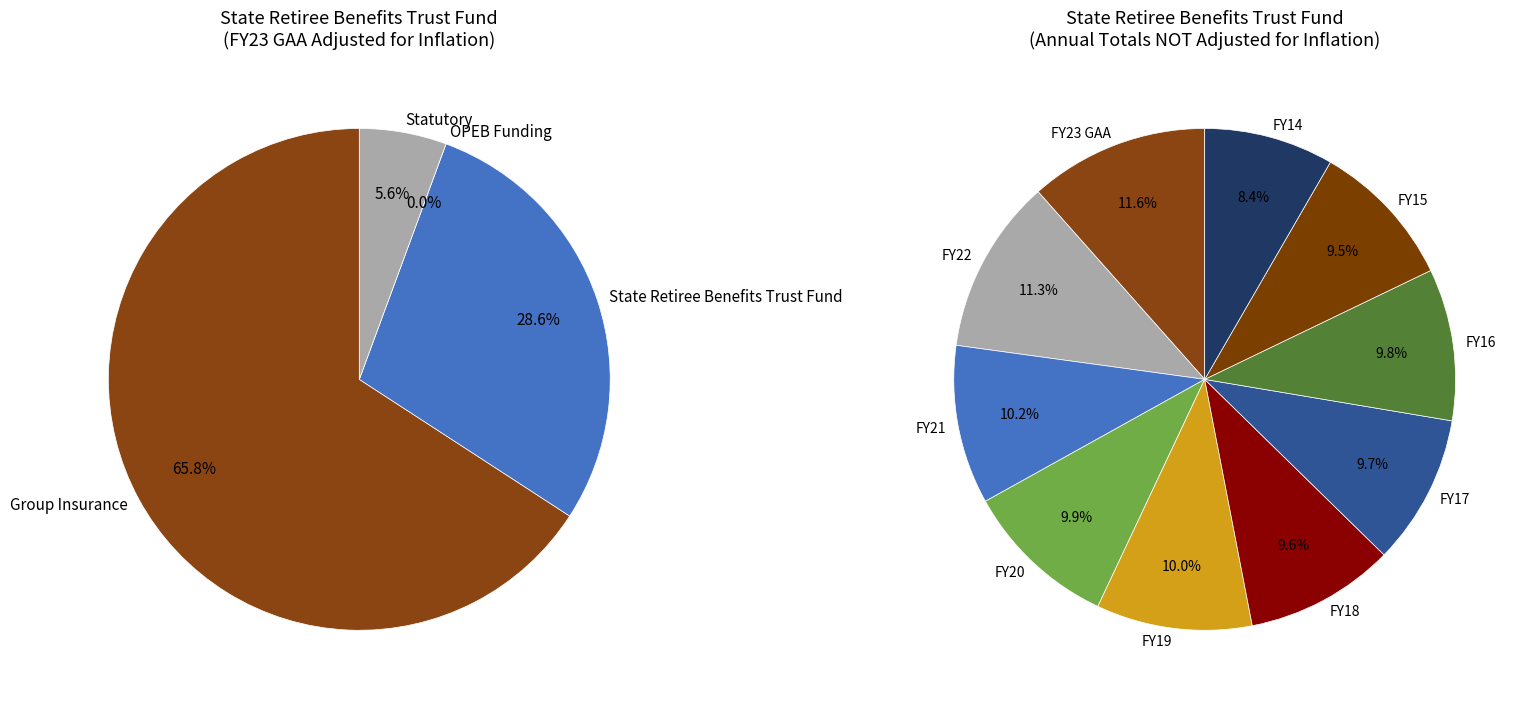

Does FY23 GAA account for over 50% of the chart?

No